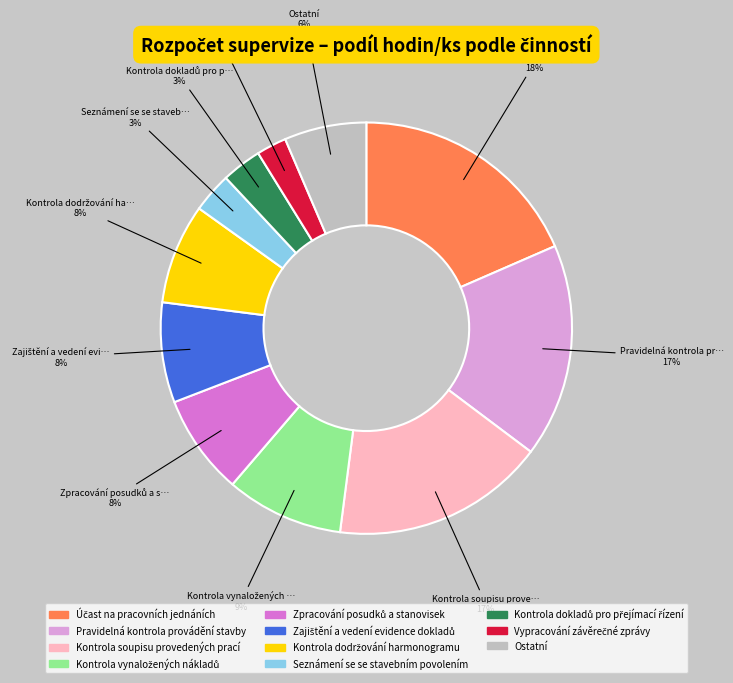

To the nearest percent, what is the difference between the largest and smallest slice percentages?

16%